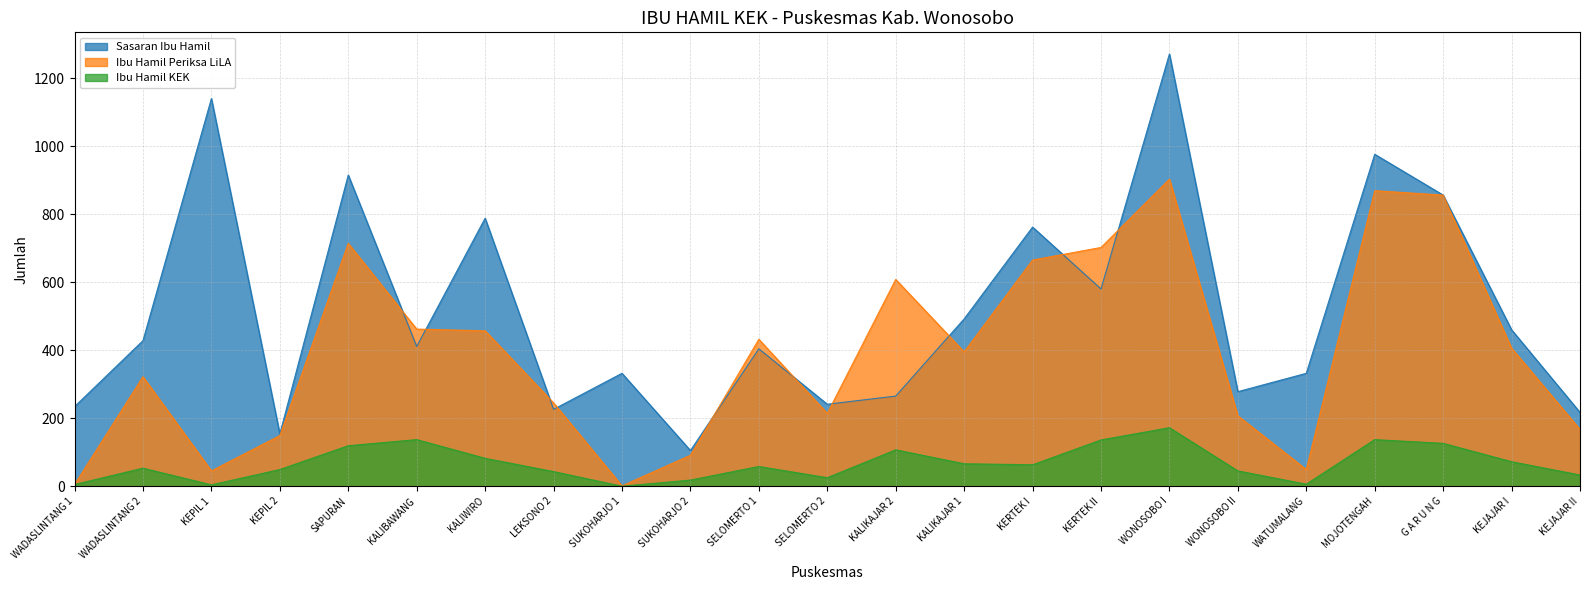

What is the value of the Ibu Hamil Periksa LiLA point at the 11th from the left?

432